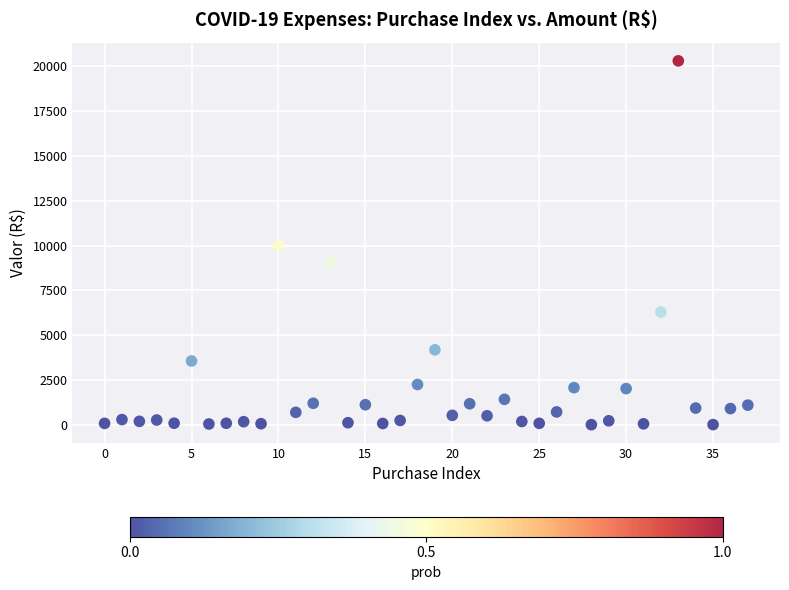

What is the range of Y values (max minus min)?

20223.0